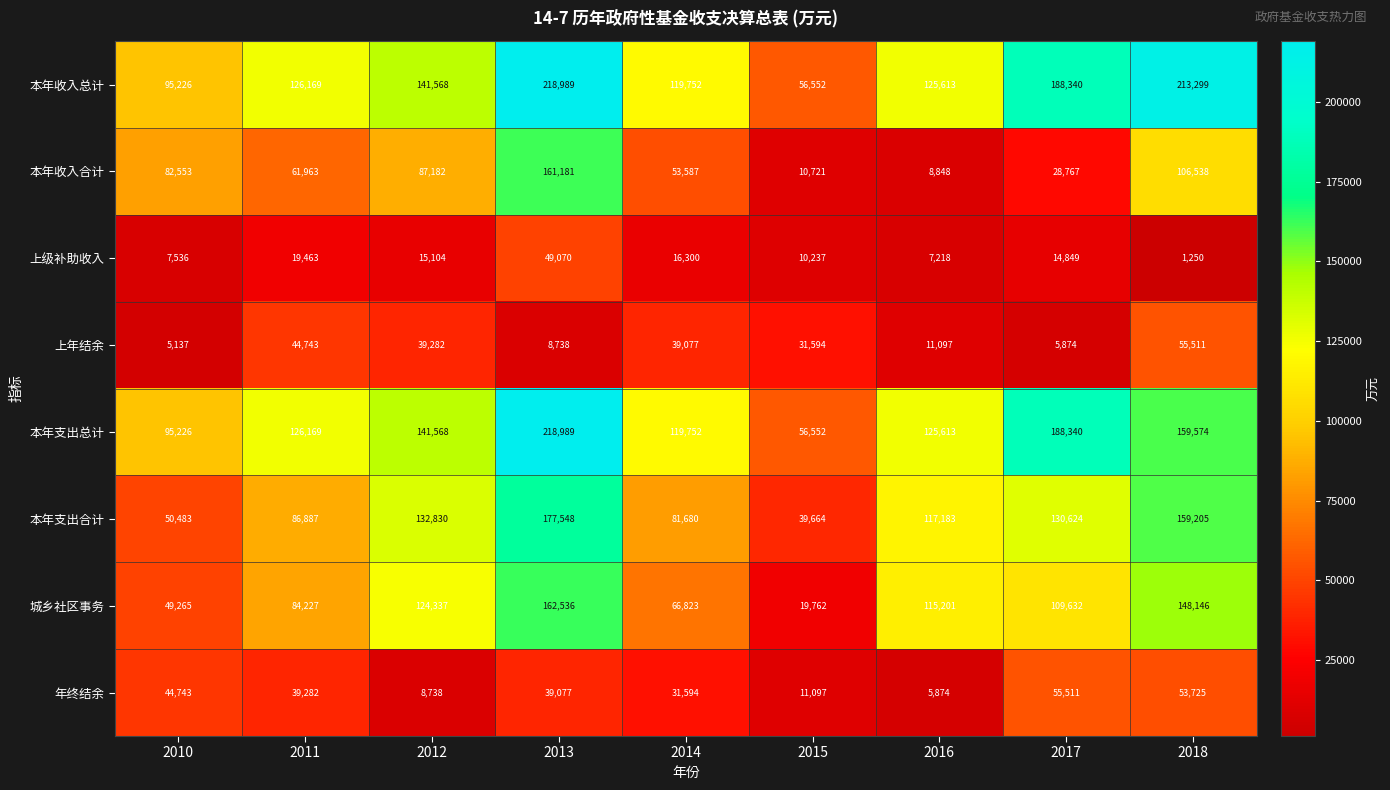

At 2018, list the series in order from smallest to largest.

上级补助收入, 年终结余, 上年结余, 本年收入合计, 城乡社区事务, 本年支出合计, 本年支出总计, 本年收入总计